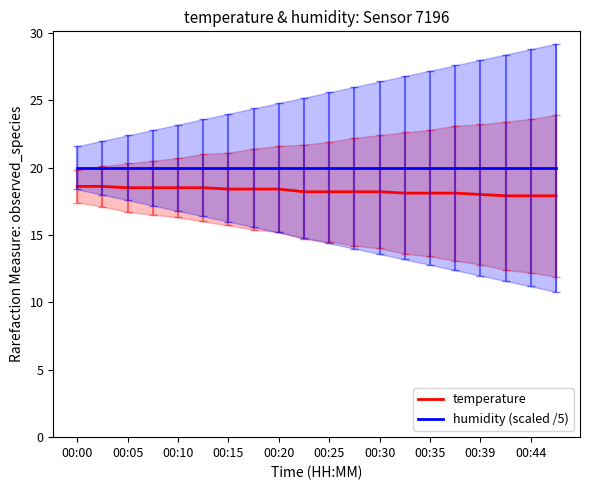

How many distinct data groups are displayed?

2